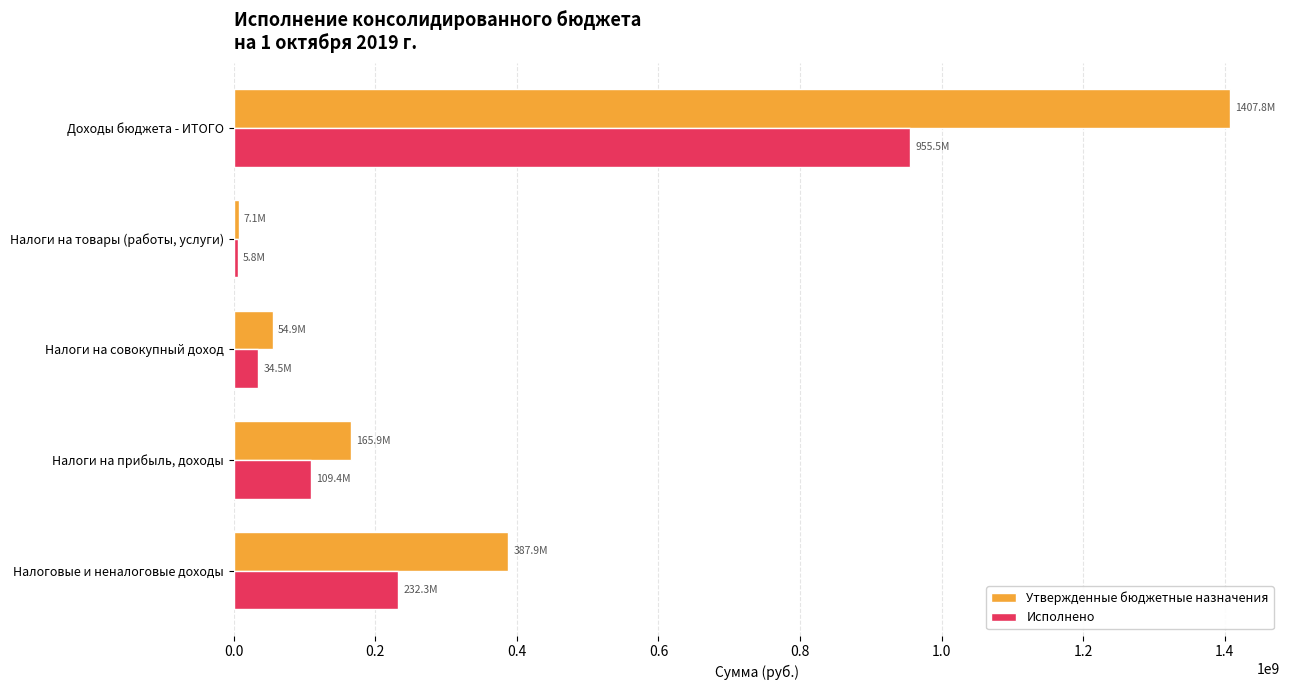

Is it true that Исполнено equals 241942344.5 at Доходы бюджета - ИТОГО?

False